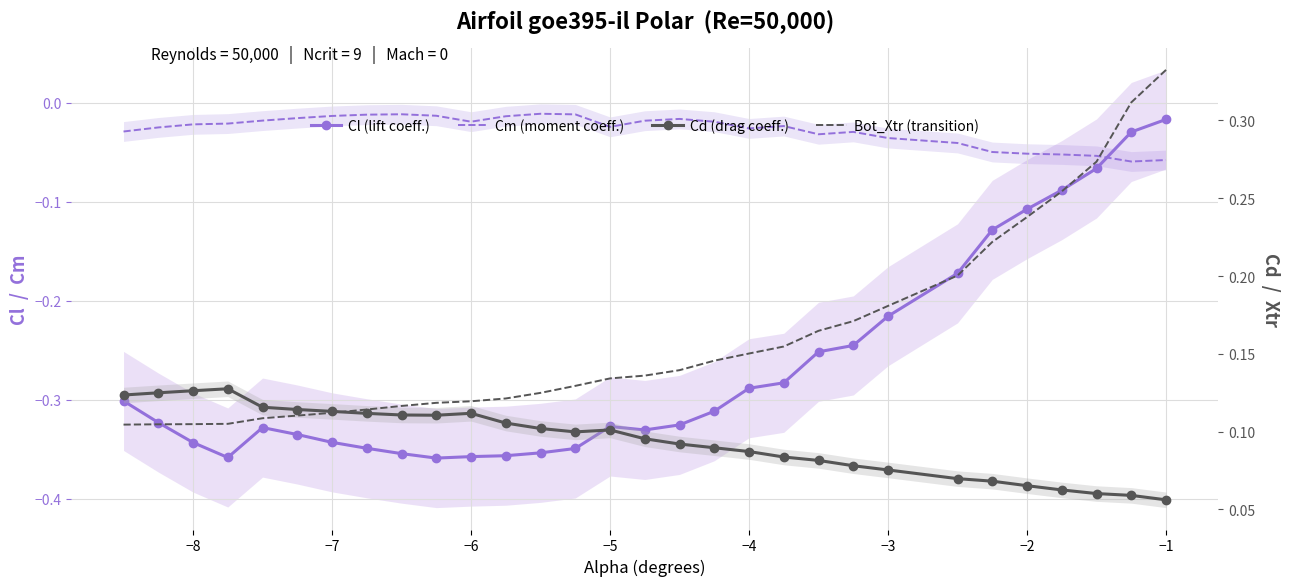

Count the Bot_Xtr (transition) values in the range 0 to 1.

30